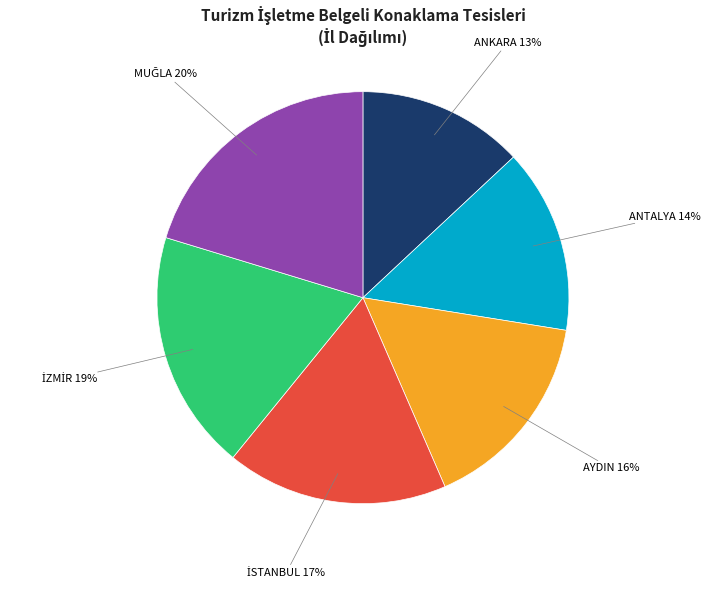

To the nearest percent, what portion does ANTALYA represent?

14%